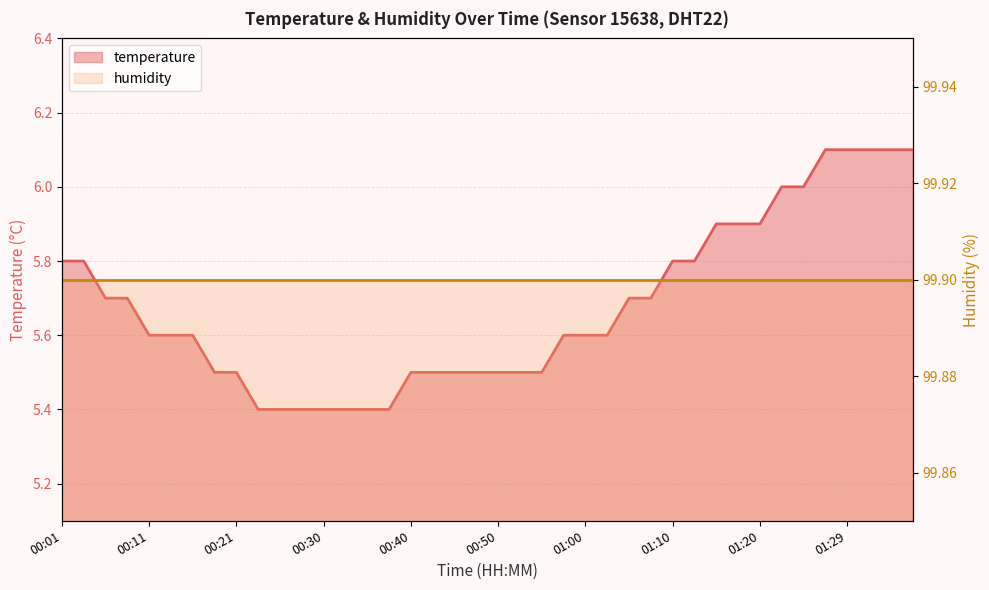

How many values are between 5 and 6?

35